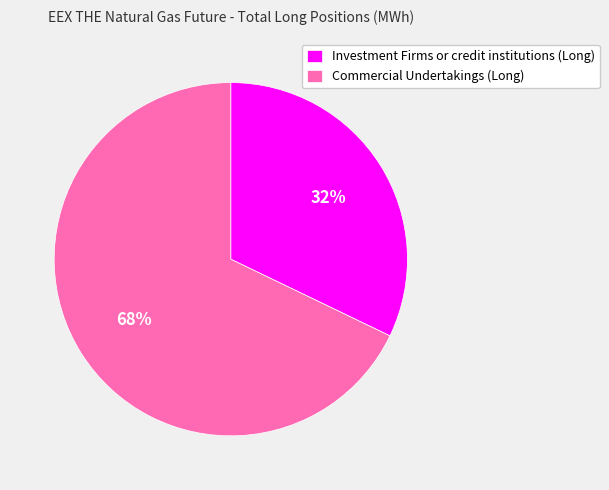

To the nearest percent, what percentage of the pie is Investment Firms or credit institutions (Long)?

32%